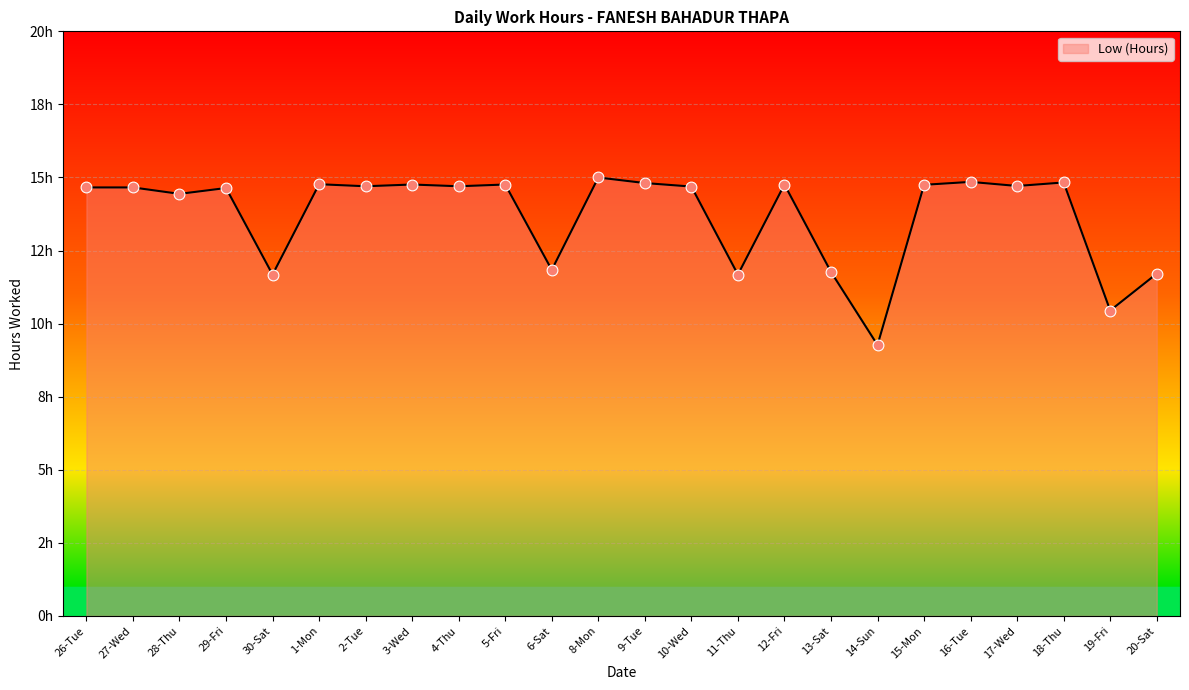

What is the change in value from 30-Sat to 6-Sat?

+0.2